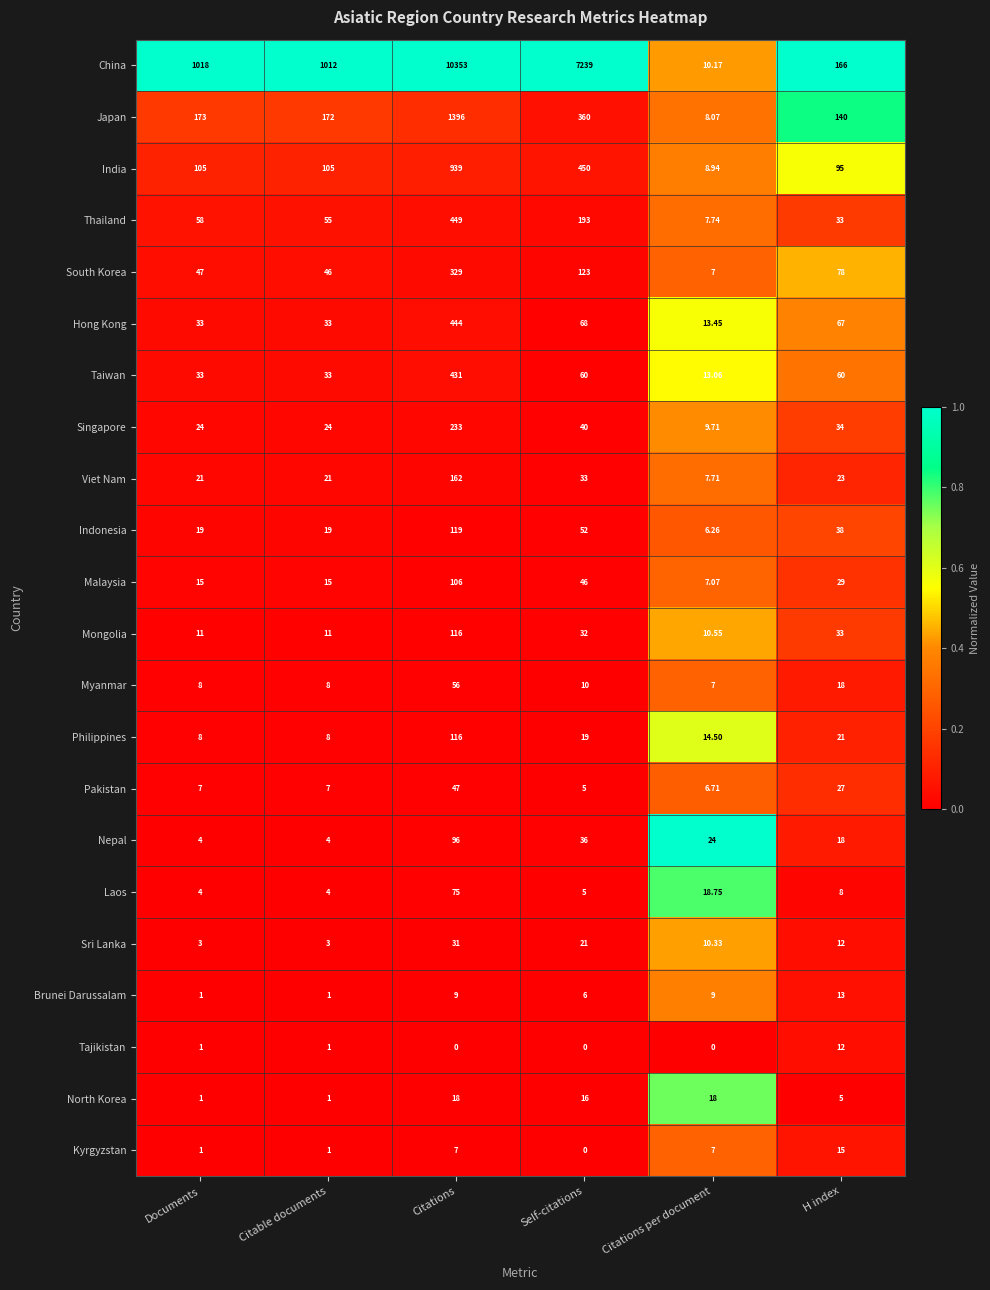

At which label does Indonesia first exceed 38?

Citations